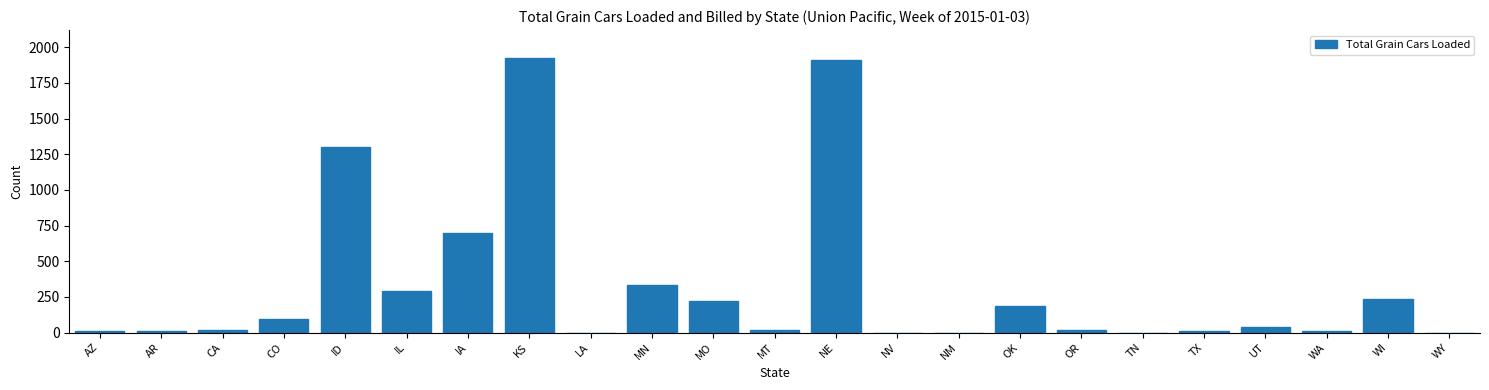

Read the value at IA.

699